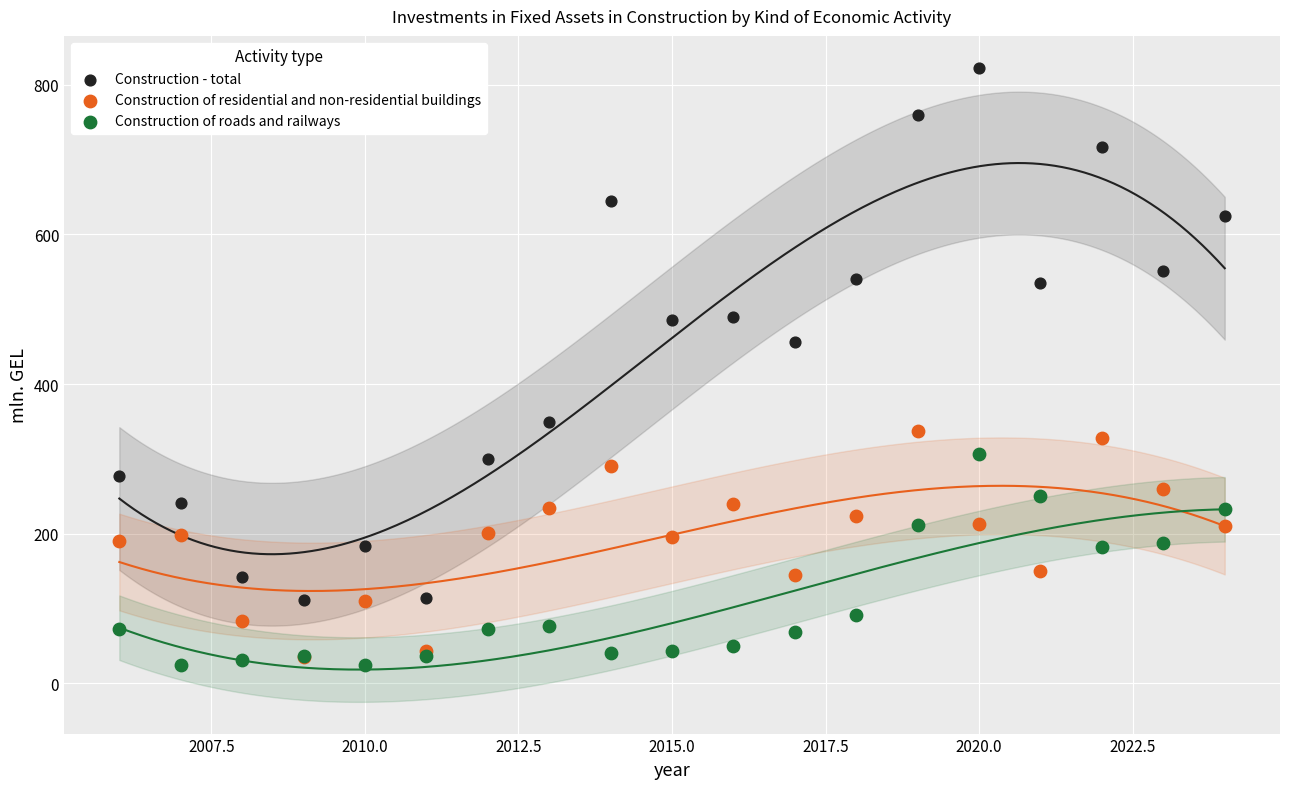

Across all series, what Y value is closest to 423?

456.4